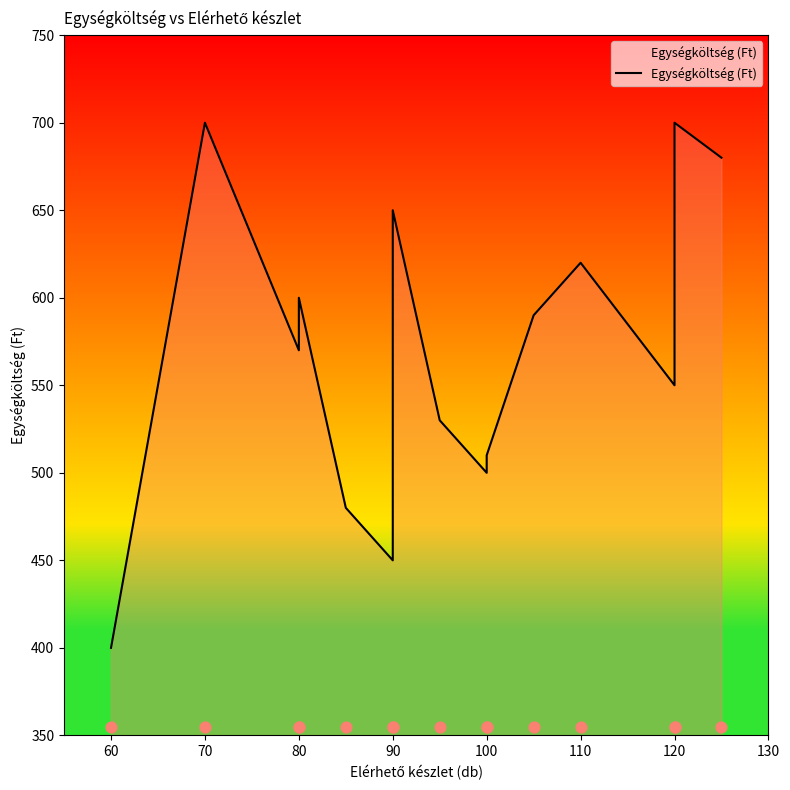

Approximately how many times larger is the value at 110 compared to 90?

1.4